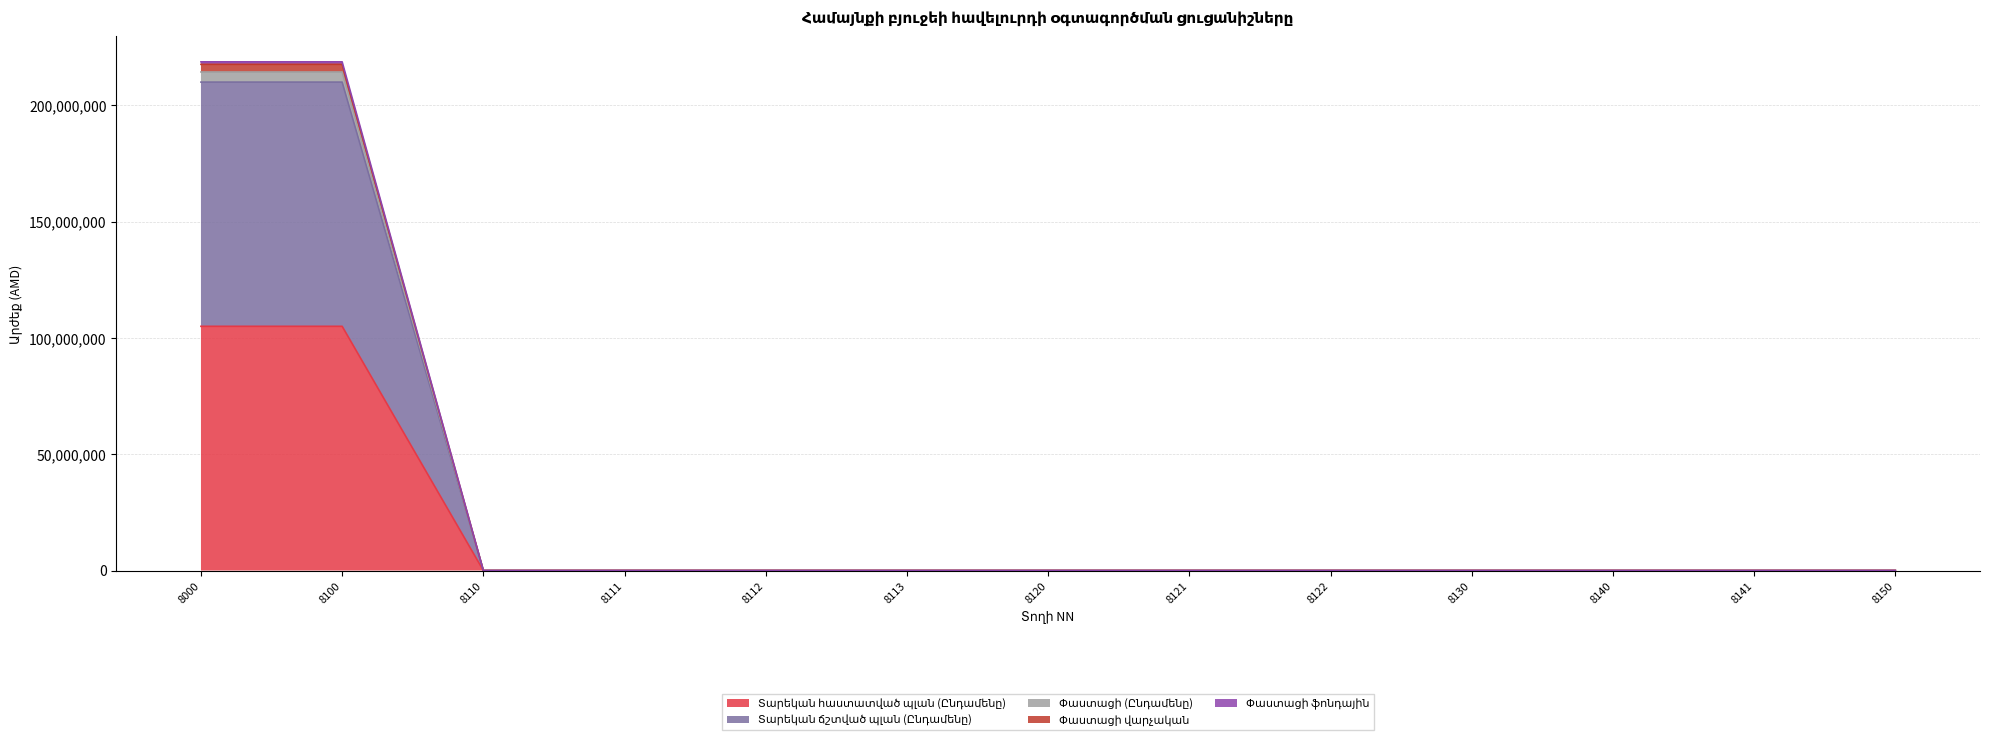

The value of Փաստացի վարչական at 8121 is 0.0. True or false?

True